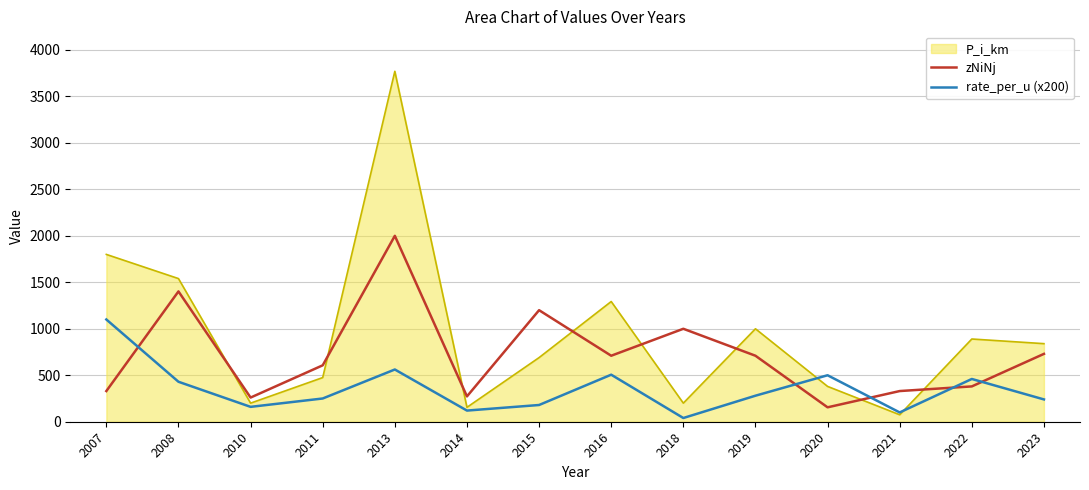

The zNiNj series shows 3344.5 at 2013. True or false?

False